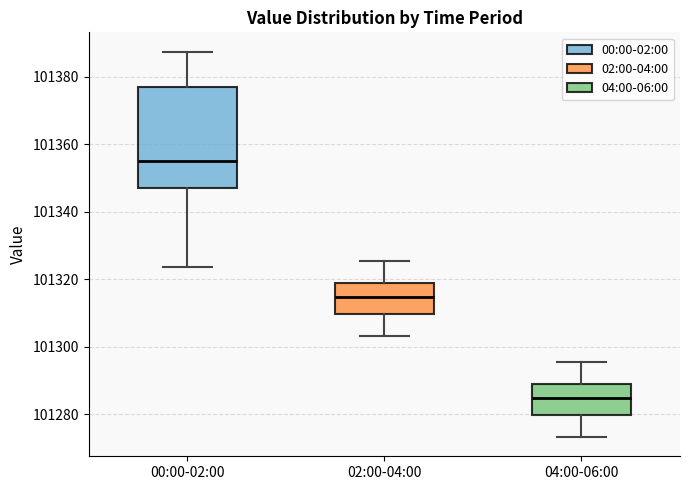

Which box's median line is the highest?

00:00-02:00